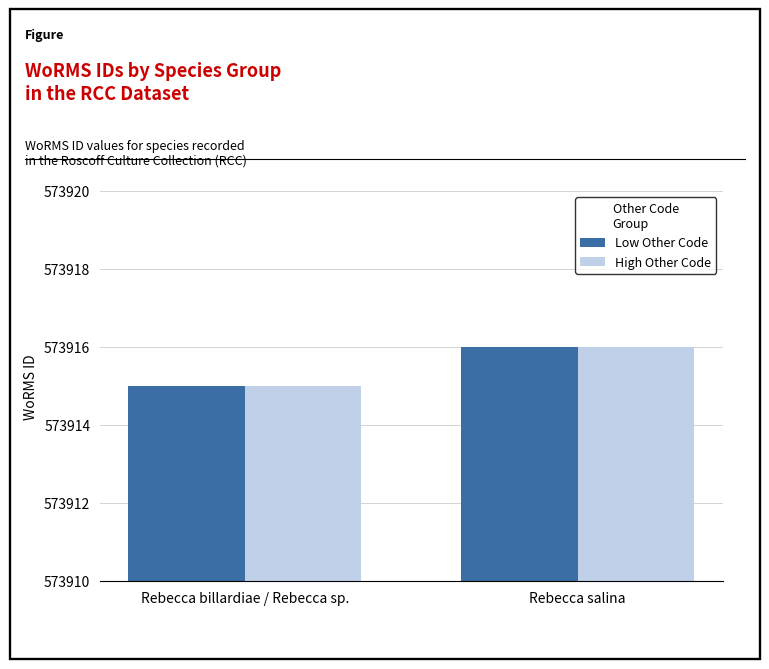

What is the average value of the Low Other Code series?

573916